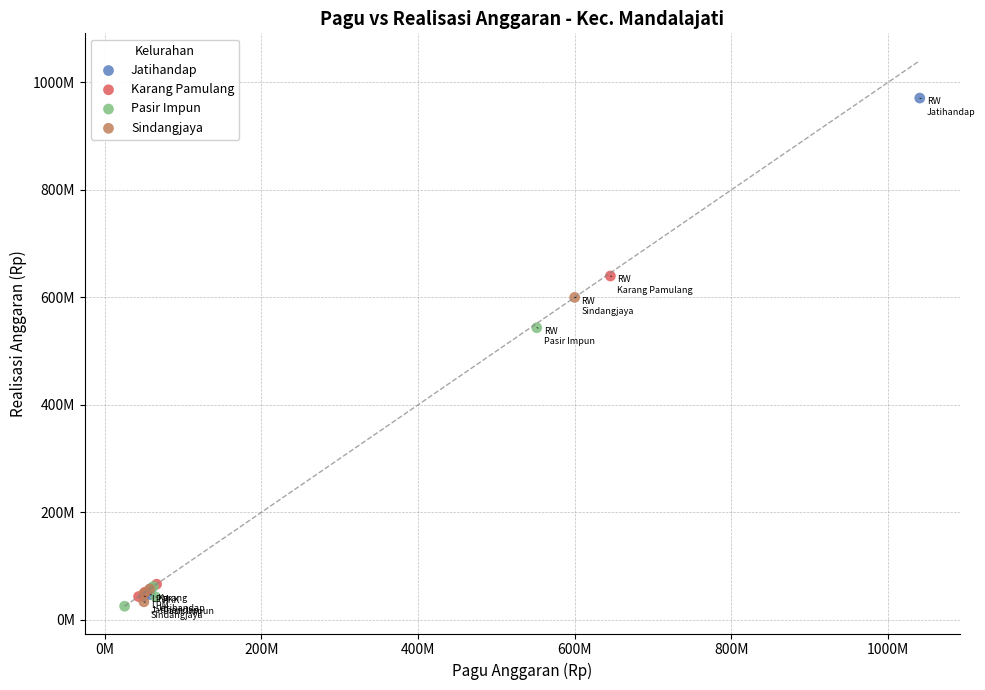

Which series reaches the maximum Y coordinate?

Jatihandap